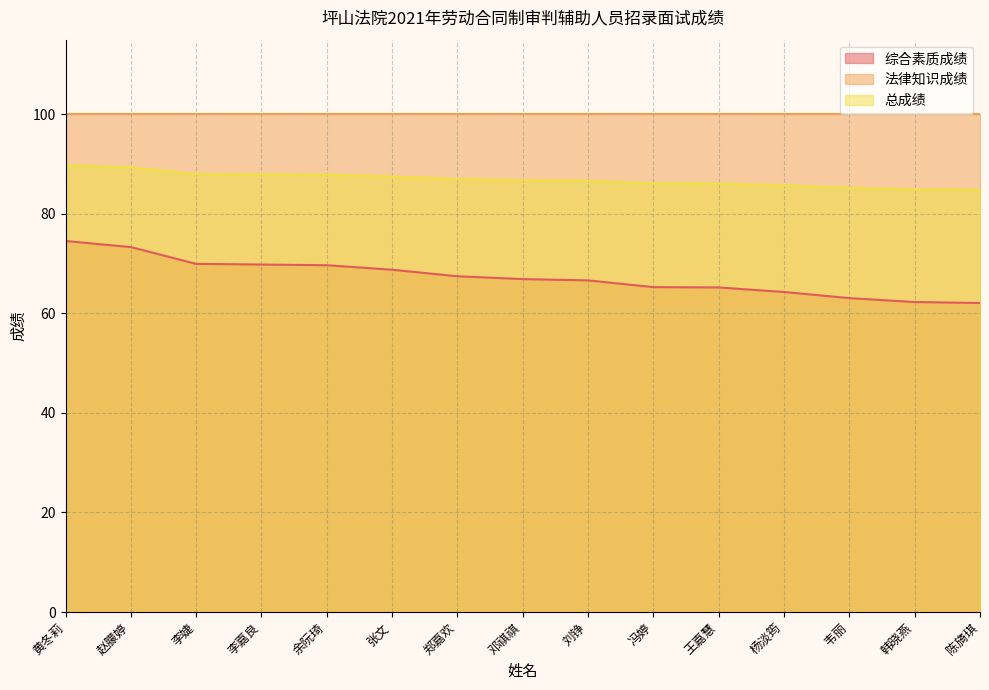

How many values in the 总成绩 series are below 86?

4